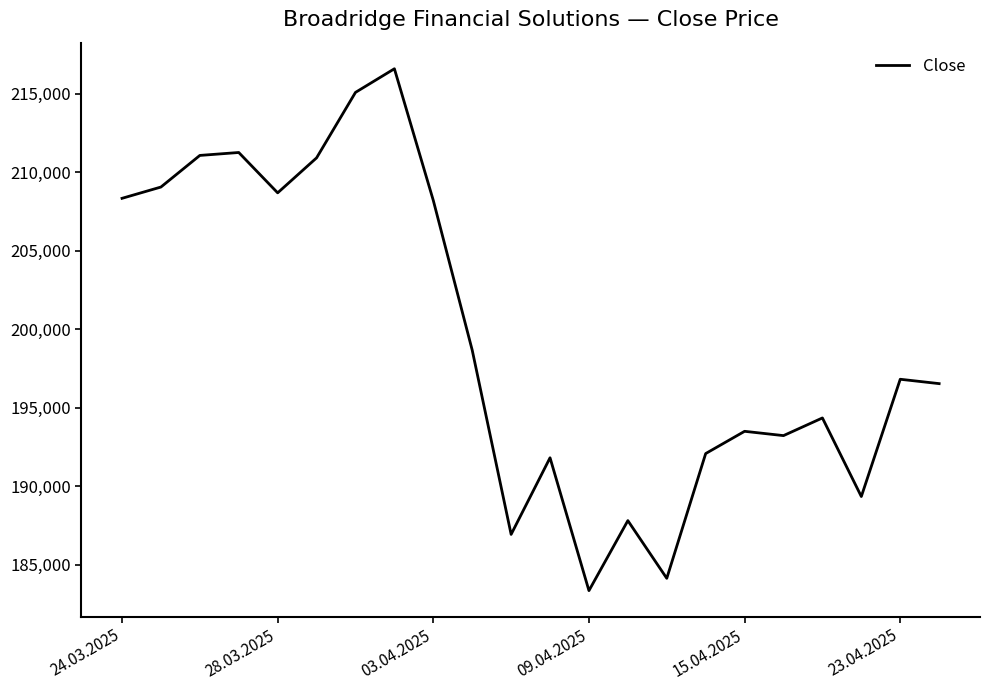

What is the difference between the second highest and second lowest values?

30949